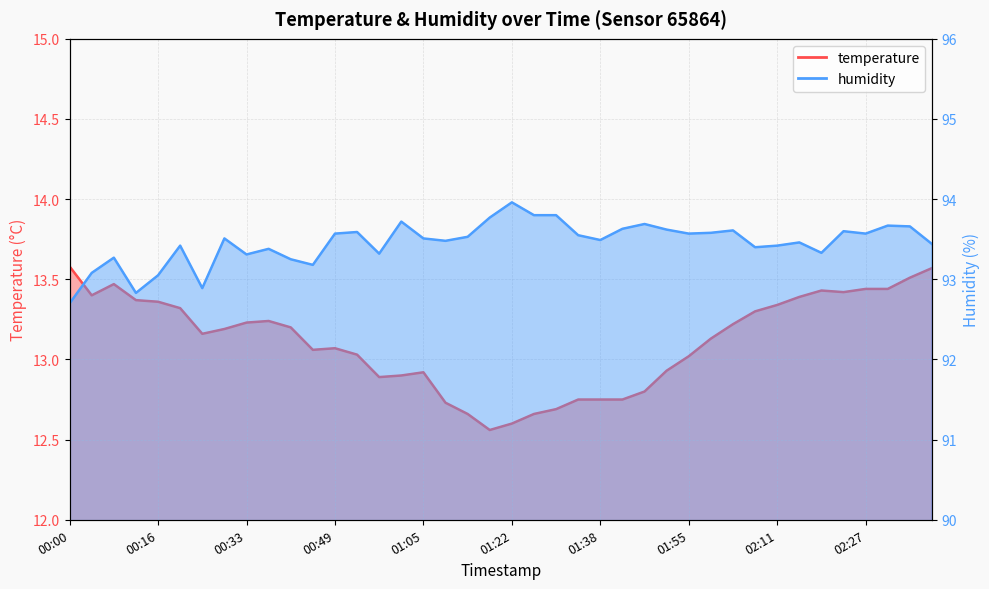

Does the chart have visible grid lines?

Yes